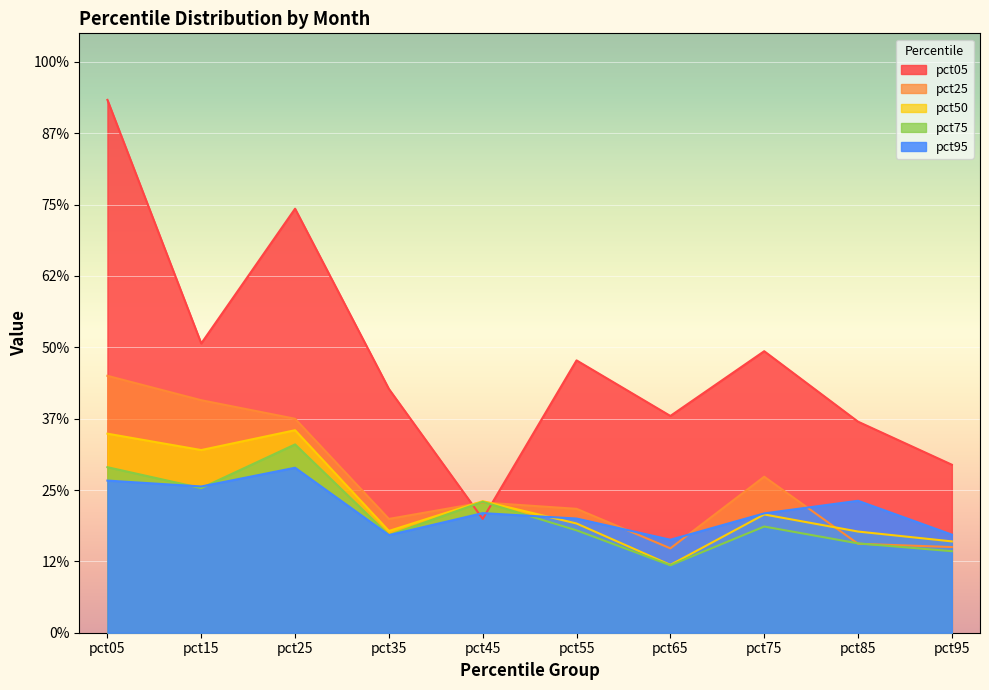

Reading left to right, transcribe all the data shown in this chart.

pct05: pct05=3.7	pct15=2.0	pct25=3.0	pct35=1.7	pct45=0.8	pct55=1.9	pct65=1.5	pct75=2.0	pct85=1.5	pct95=1.2
pct25: pct05=1.8	pct15=1.6	pct25=1.5	pct35=0.8	pct45=0.9	pct55=0.9	pct65=0.6	pct75=1.1	pct85=0.6	pct95=0.6
pct50: pct05=1.4	pct15=1.3	pct25=1.4	pct35=0.7	pct45=0.9	pct55=0.8	pct65=0.5	pct75=0.8	pct85=0.7	pct95=0.6
pct75: pct05=1.2	pct15=1.0	pct25=1.3	pct35=0.7	pct45=0.9	pct55=0.7	pct65=0.5	pct75=0.7	pct85=0.6	pct95=0.6
pct95: pct05=1.1	pct15=1.0	pct25=1.2	pct35=0.7	pct45=0.8	pct55=0.8	pct65=0.7	pct75=0.8	pct85=0.9	pct95=0.7